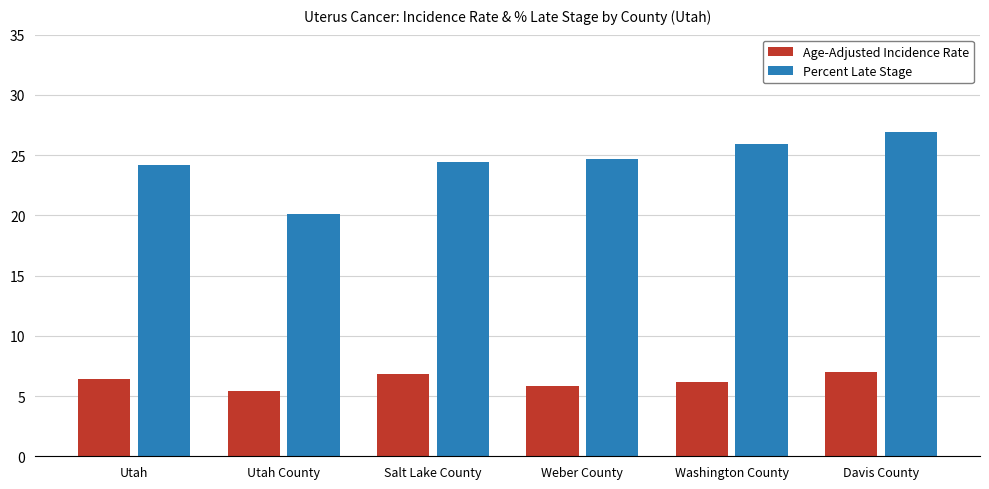

Reading left to right, list all the values displayed in this chart.

Age-Adjusted Incidence Rate: Utah=6.4	Utah County=5.4	Salt Lake County=6.8	Weber County=5.8	Washington County=6.2	Davis County=7.0
Percent Late Stage: Utah=24.2	Utah County=20.1	Salt Lake County=24.4	Weber County=24.7	Washington County=25.9	Davis County=26.9